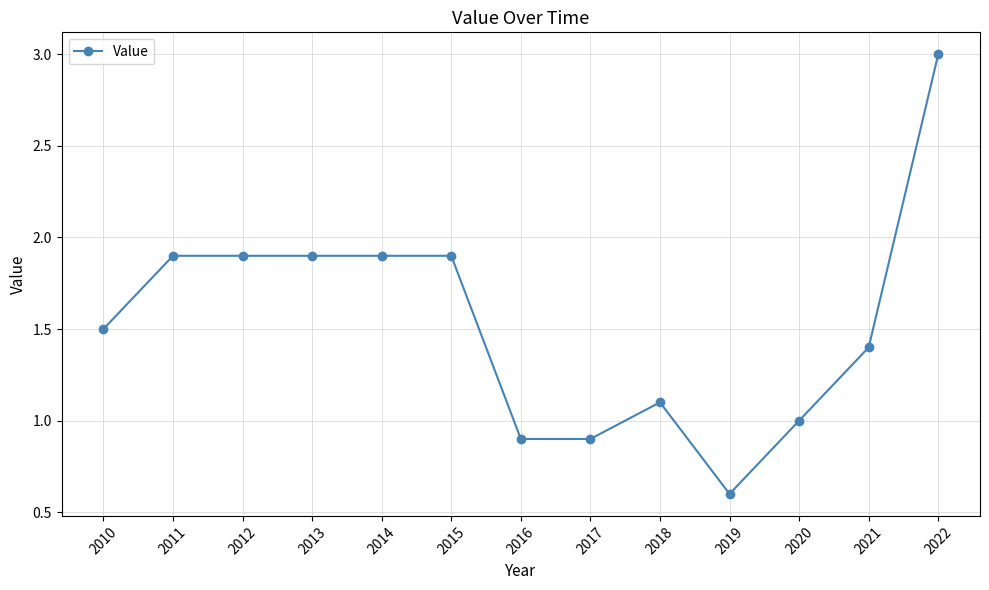

True or false: the data has more than 0 interior local peaks.

True